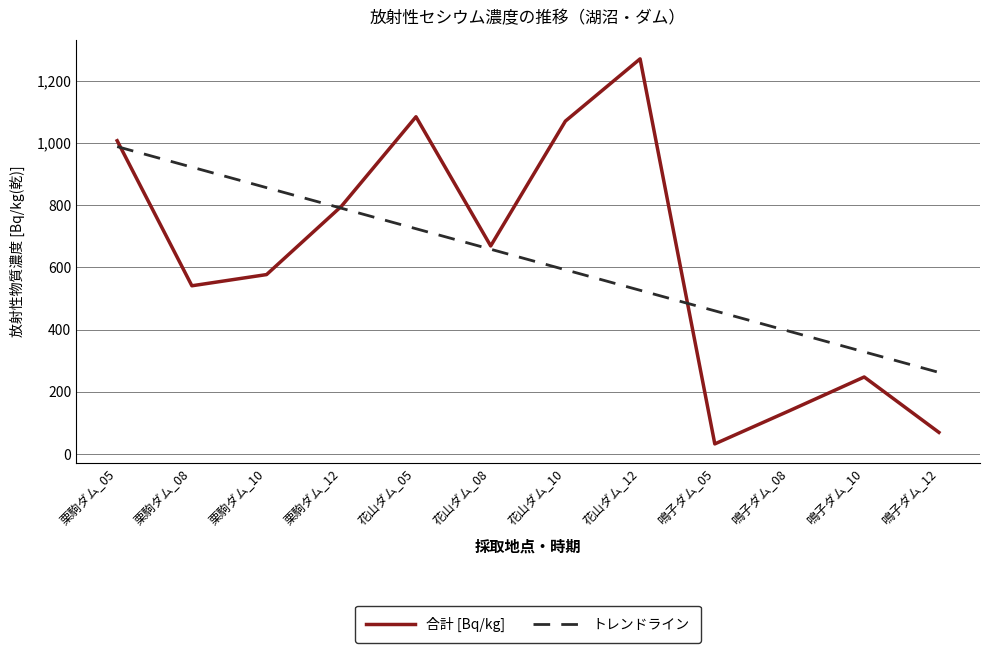

What is the ratio of the value at 栗駒ダム_10 to the value at 栗駒ダム_08?

1.1